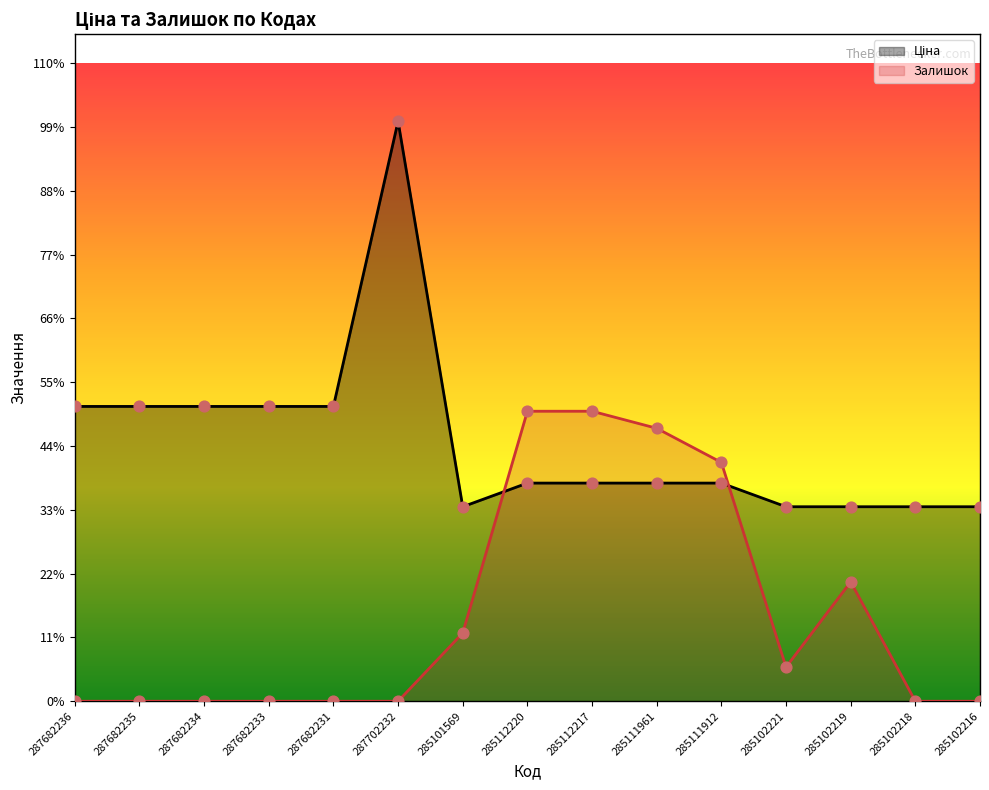

Which series has the largest total across all categories?

Ціна